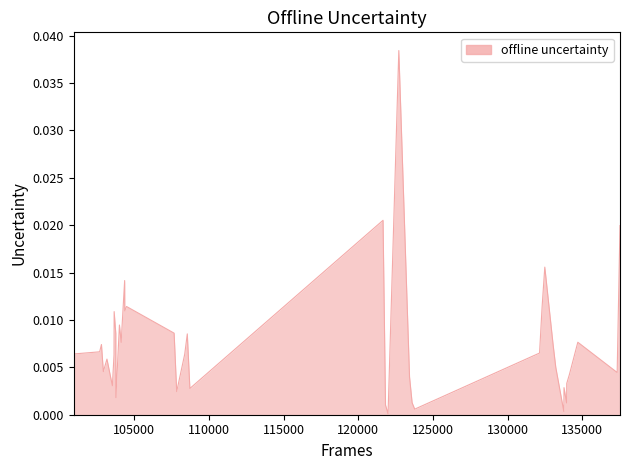

Does the chart have visible grid lines?

No